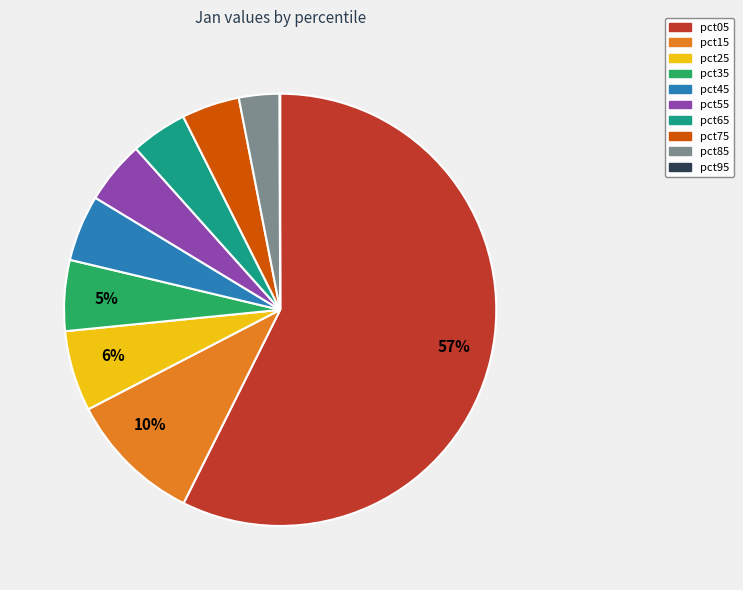

To the nearest percent, what is the average slice percentage?

10%